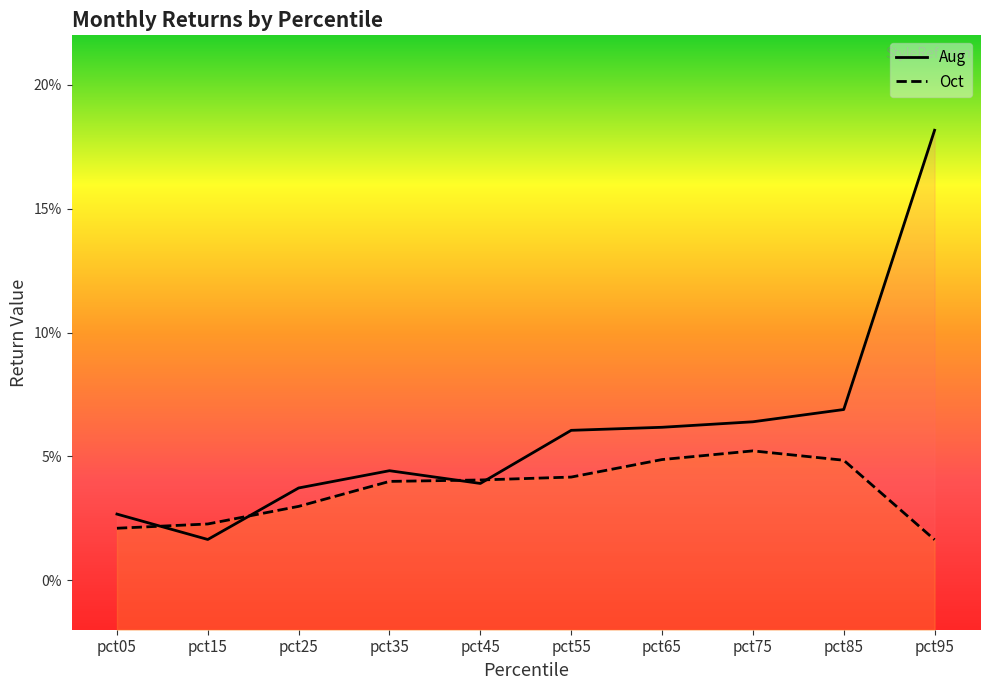

Reading left to right, transcribe all the data shown in this chart.

Aug: pct05=0.0	pct15=0.0	pct25=0.0	pct35=0.0	pct45=0.0	pct55=0.1	pct65=0.1	pct75=0.1	pct85=0.1	pct95=0.2
Oct: pct05=0.0	pct15=0.0	pct25=0.0	pct35=0.0	pct45=0.0	pct55=0.0	pct65=0.0	pct75=0.1	pct85=0.0	pct95=0.0